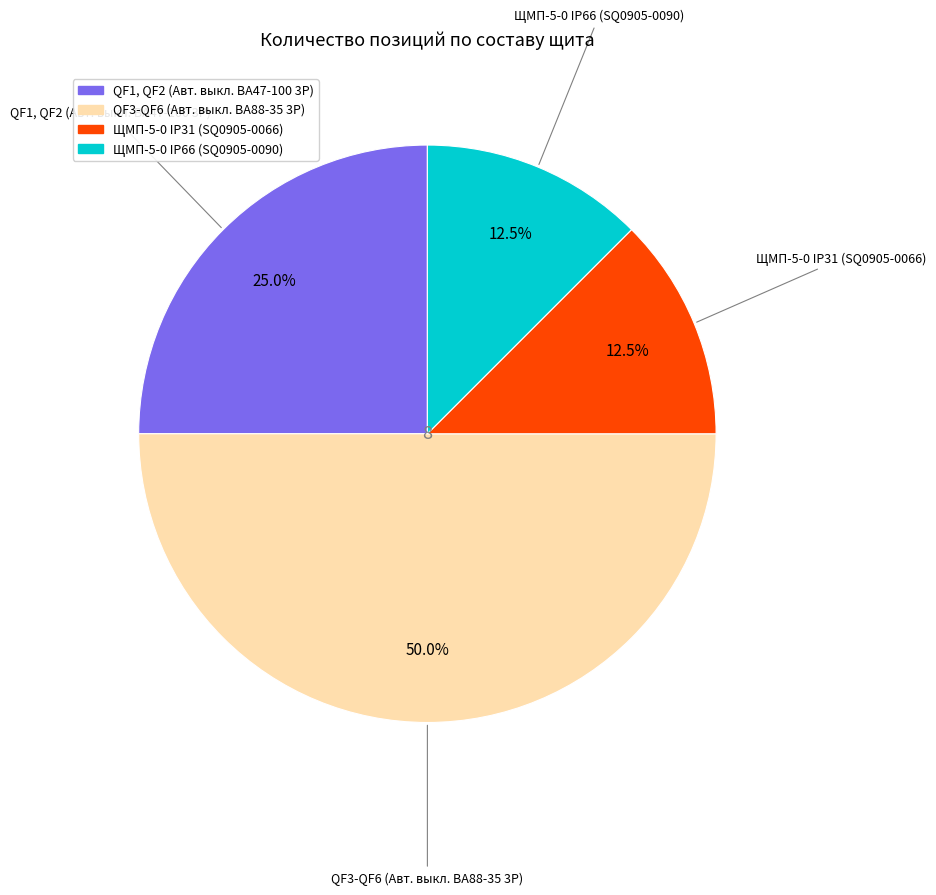

Which slice is the largest?

2